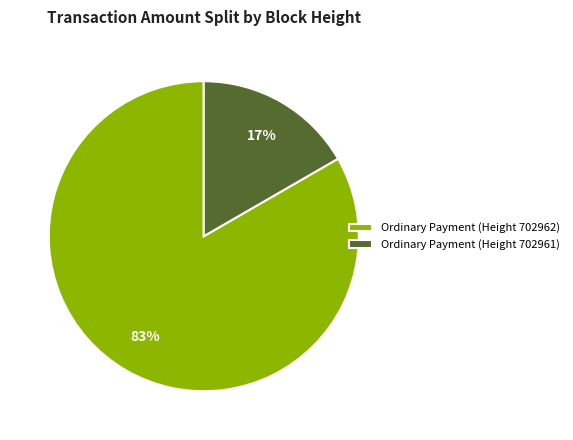

Combined, do Ordinary Payment (Height 702961) and Ordinary Payment (Height 702962) account for over 50%?

Yes